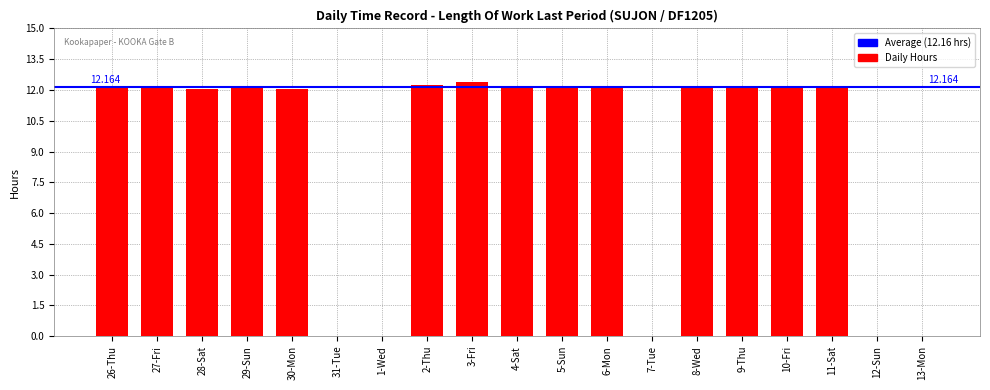

Reading left to right, list all the values displayed in this chart.

26-Thu=12.1	27-Fri=12.1	28-Sat=12.1	29-Sun=12.1	30-Mon=12.1	31-Tue=0.0	1-Wed=0.0	2-Thu=12.2	3-Fri=12.4	4-Sat=12.2	5-Sun=12.2	6-Mon=12.1	7-Tue=0.0	8-Wed=12.2	9-Thu=12.2	10-Fri=12.2	11-Sat=12.2	12-Sun=0.0	13-Mon=0.0